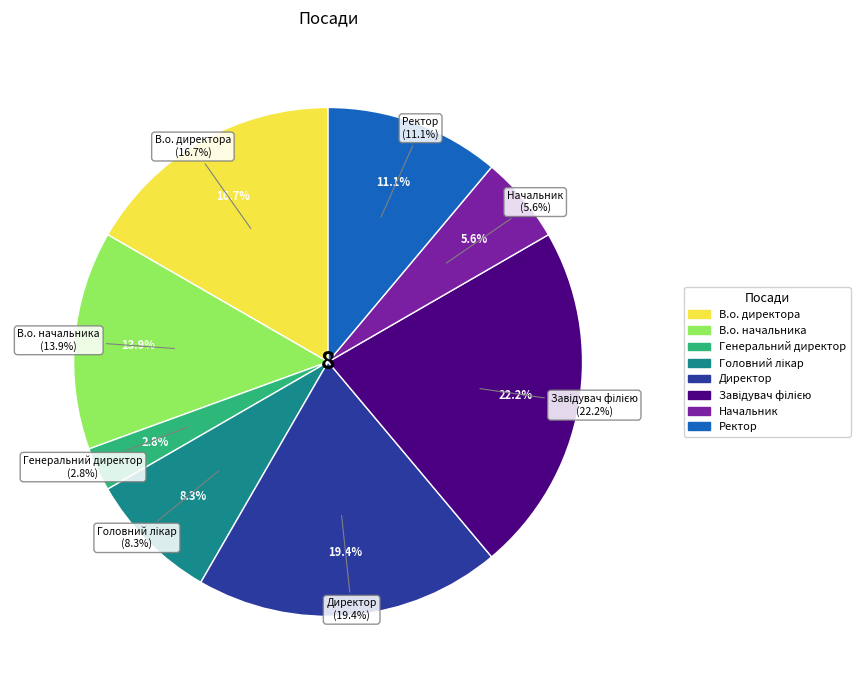

Combined, do Ректор and В.о. директора account for over 50%?

No